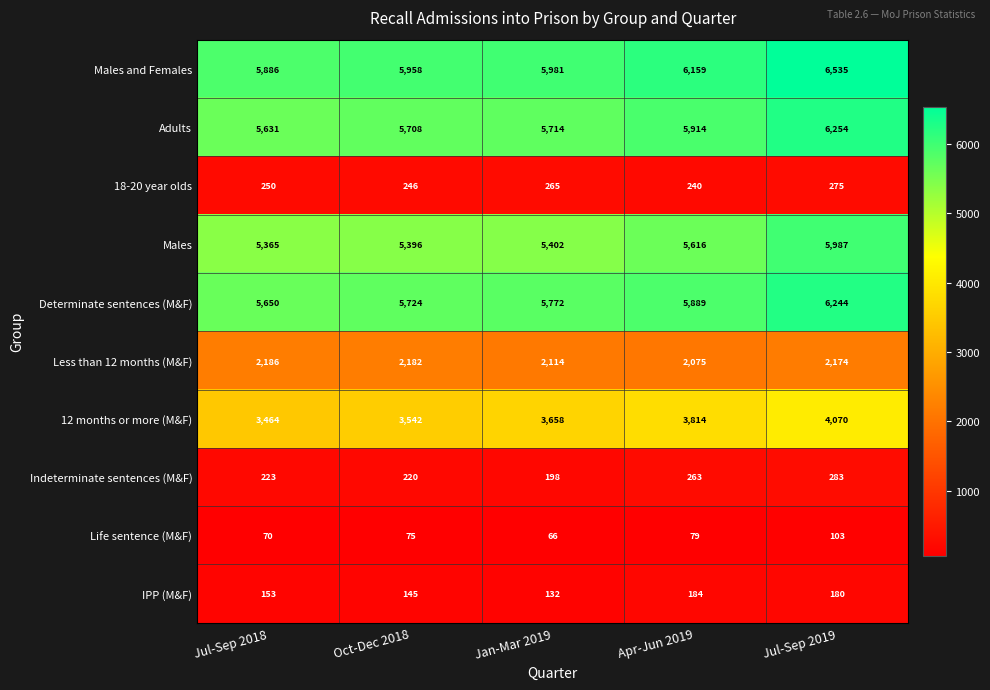

Which series has the widest spread of values?

Males and Females